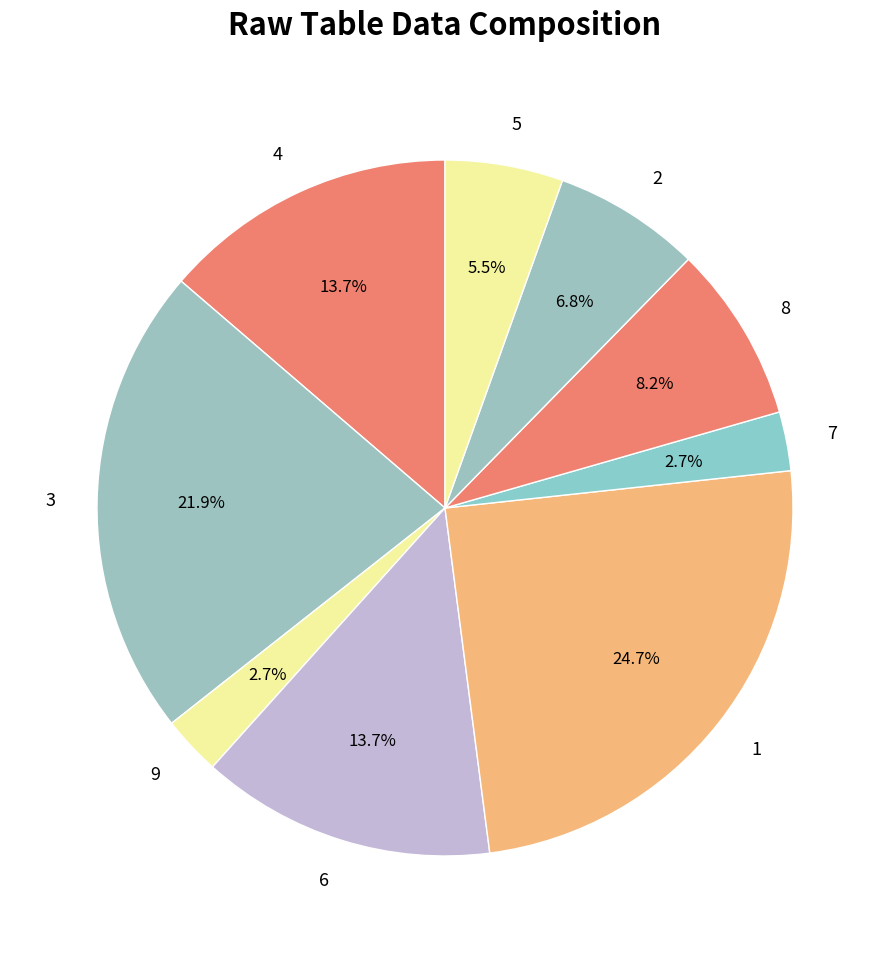

Does any single category account for the majority?

No